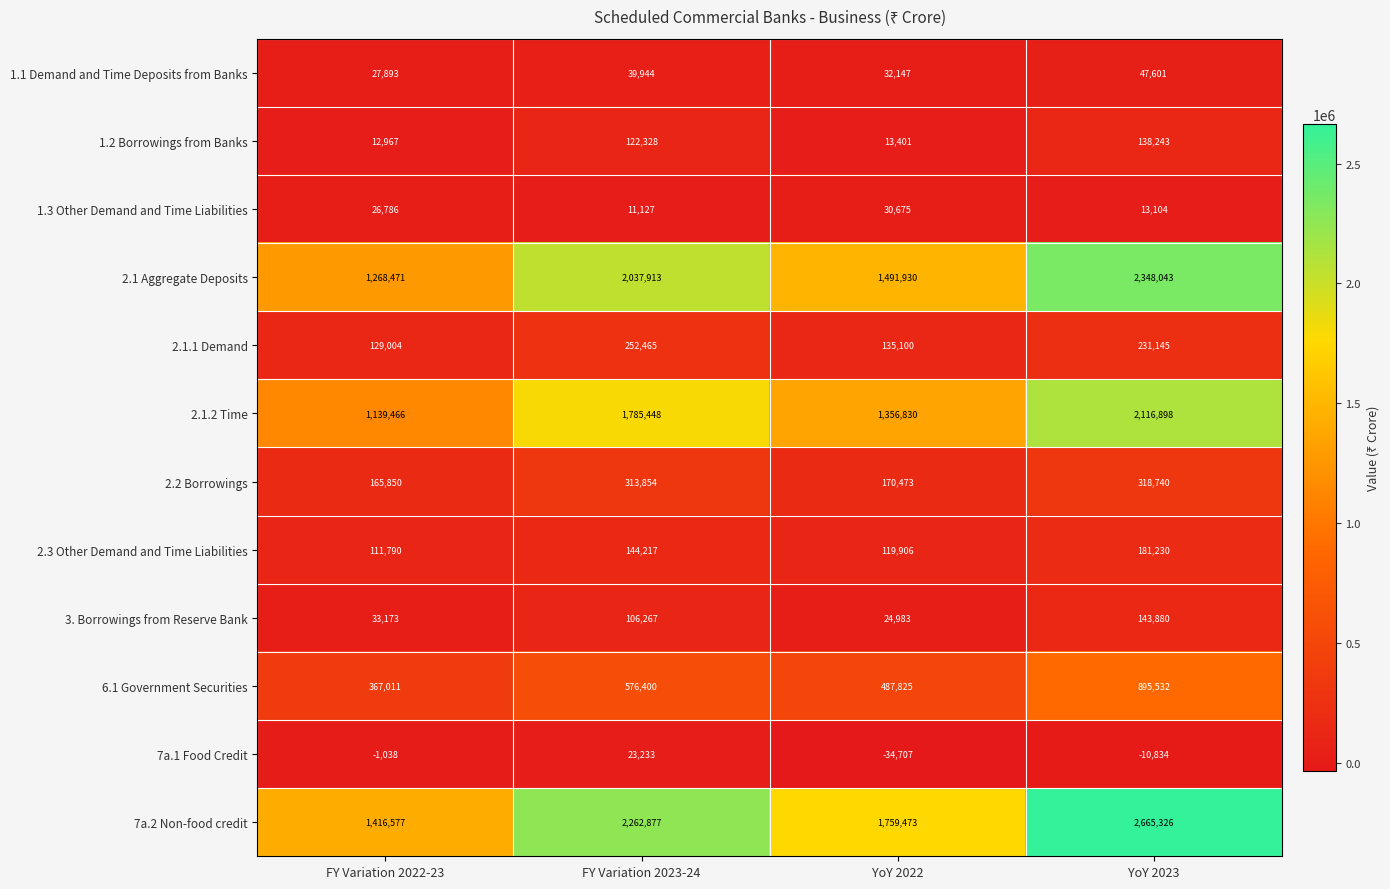

How many categories are shown in the chart?

4